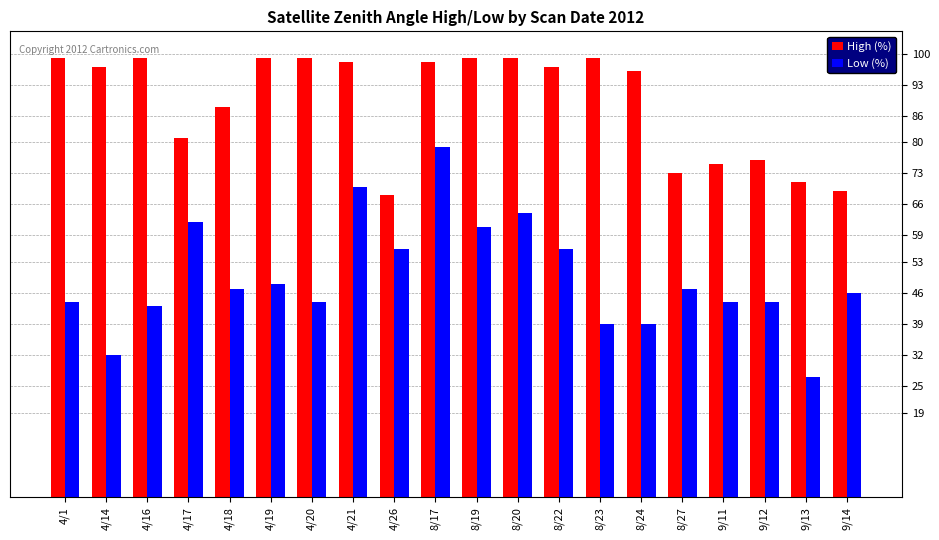

Reading right to left, extract all data points from this chart.

High (%): 9/14=69	9/13=71	9/12=76	9/11=75	8/27=73	8/24=96	8/23=99	8/22=97	8/20=99	8/19=99	8/17=98	4/26=68	4/21=98	4/20=99	4/19=99	4/18=88	4/17=81	4/16=99	4/14=97	4/1=99
Low (%): 9/14=46	9/13=27	9/12=44	9/11=44	8/27=47	8/24=39	8/23=39	8/22=56	8/20=64	8/19=61	8/17=79	4/26=56	4/21=70	4/20=44	4/19=48	4/18=47	4/17=62	4/16=43	4/14=32	4/1=44